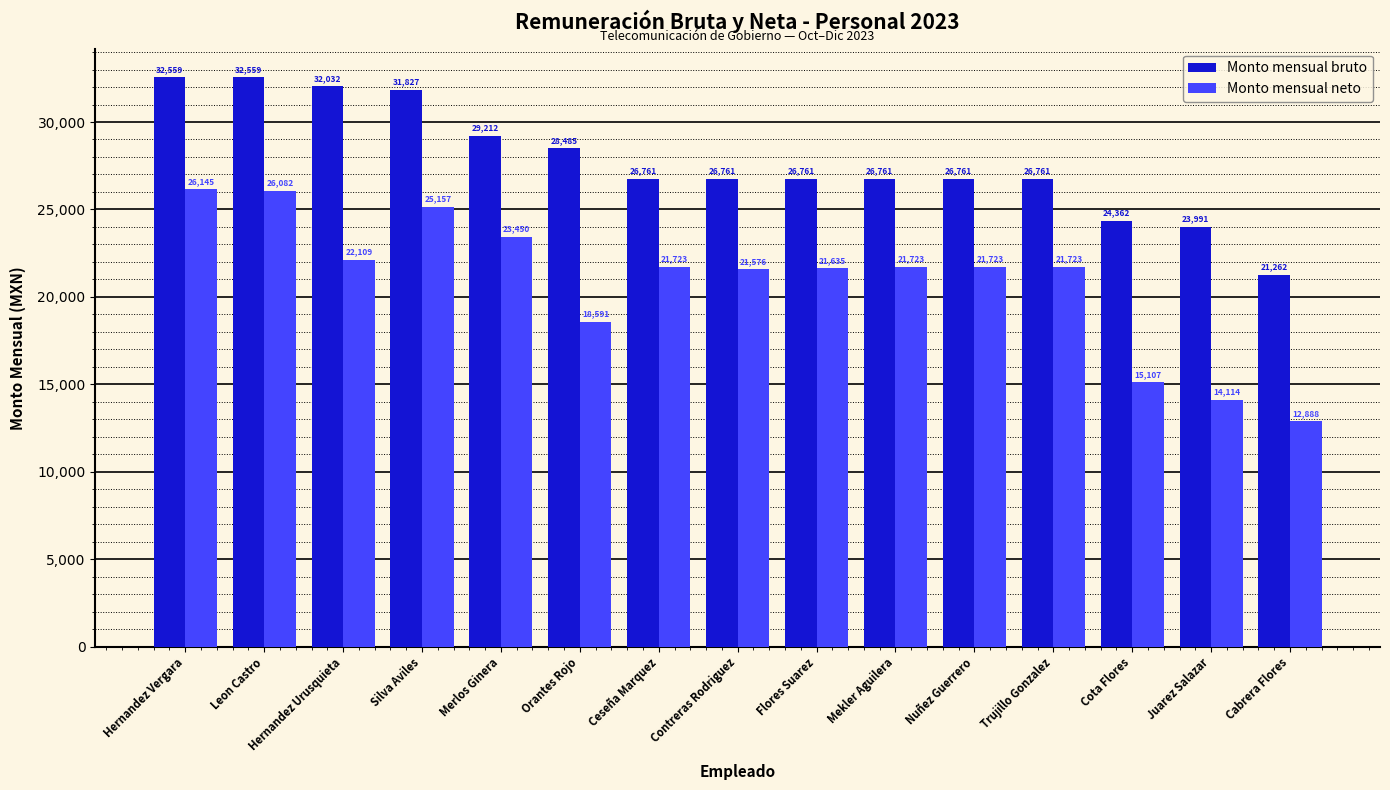

The Monto mensual bruto series shows 17690.8 at Mekler Aguilera. True or false?

False